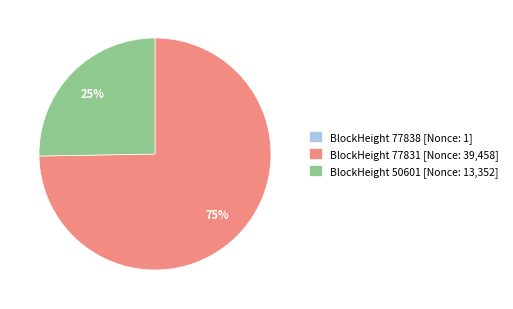

What is the largest slice in the pie chart?

BlockHeight 77831 [Nonce: 39,458]